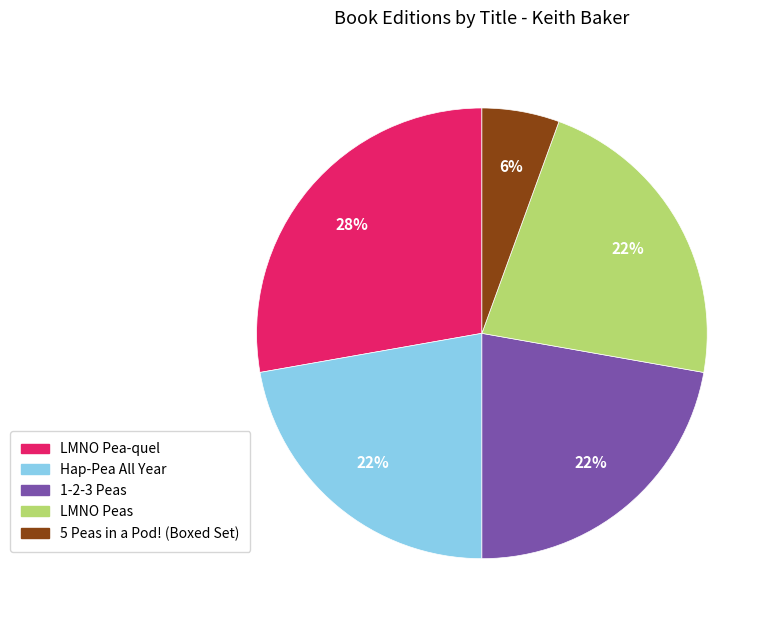

What percentage is the LMNO Peas slice, to the nearest percent?

22%